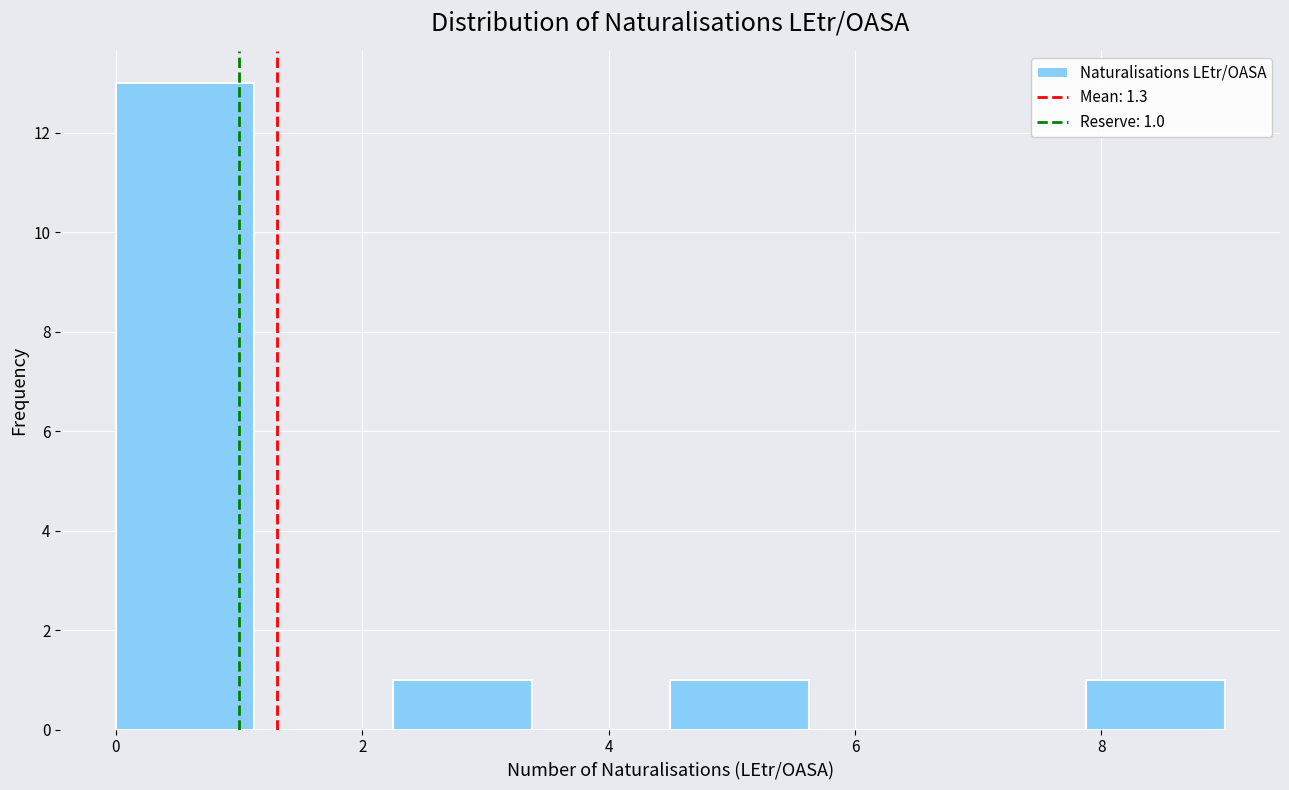

Which range on the x-axis has the tallest bar?

0.0 to 1.2